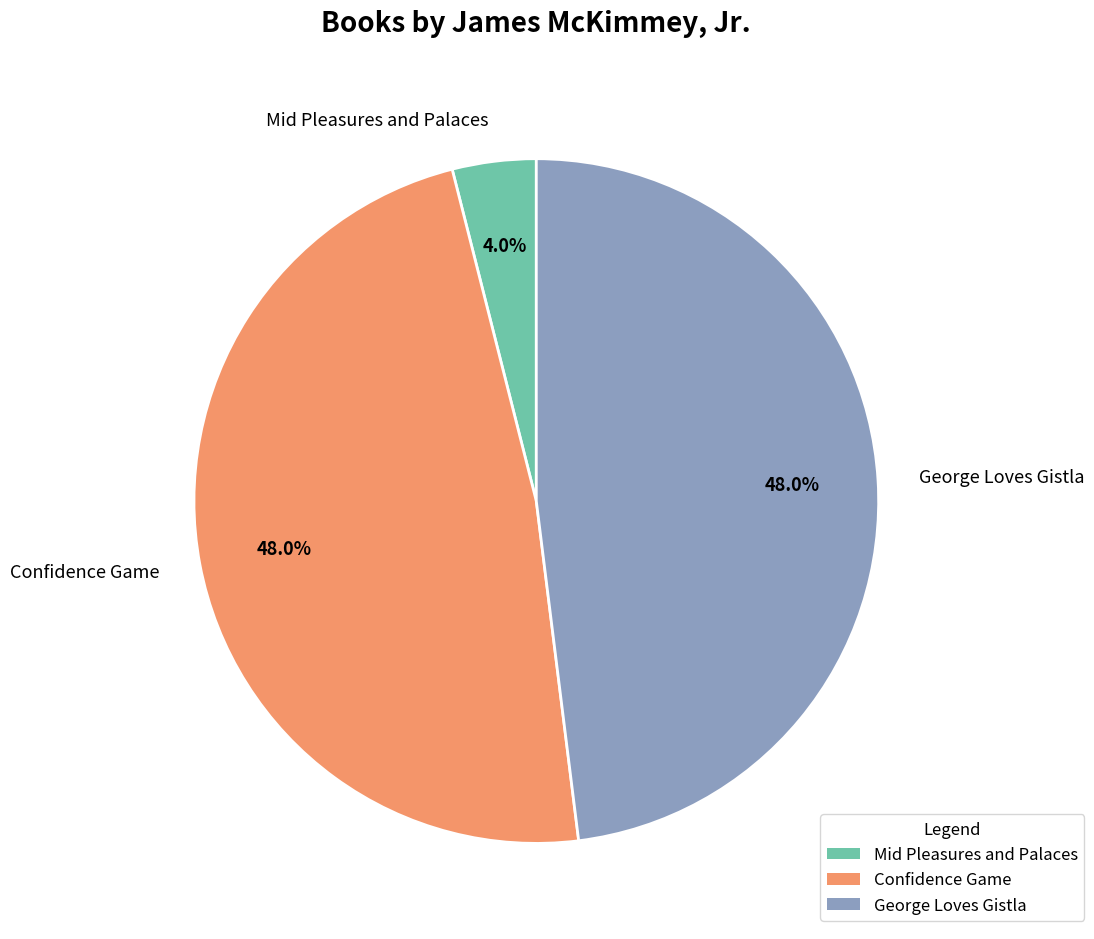

Is it true that George Loves Gistla is 48% of the pie?

True